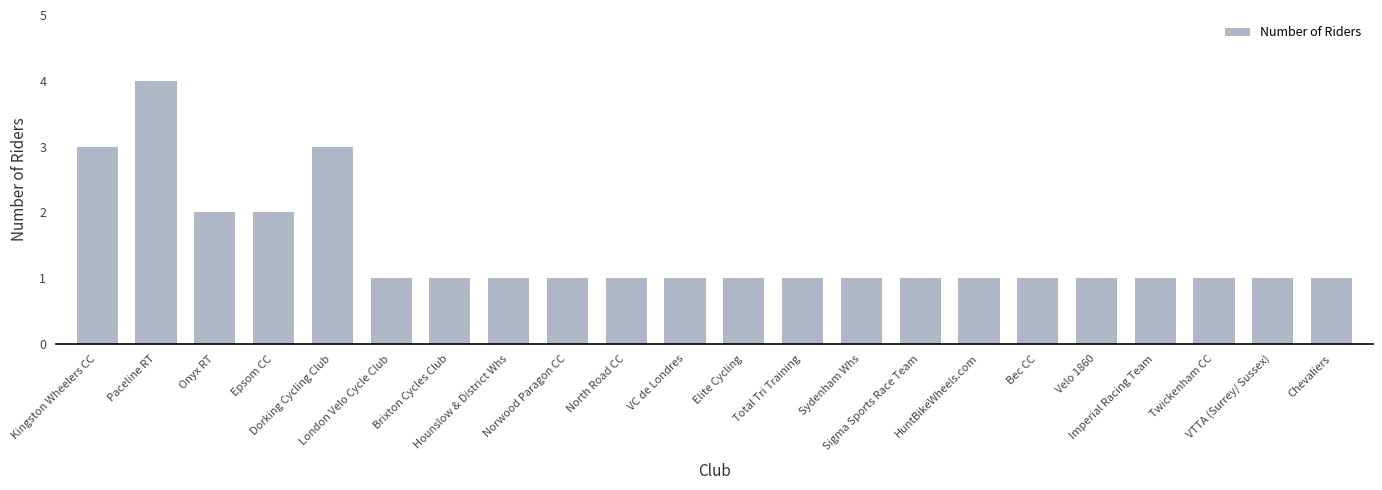

What is the value of the 21st bar from the left?

1